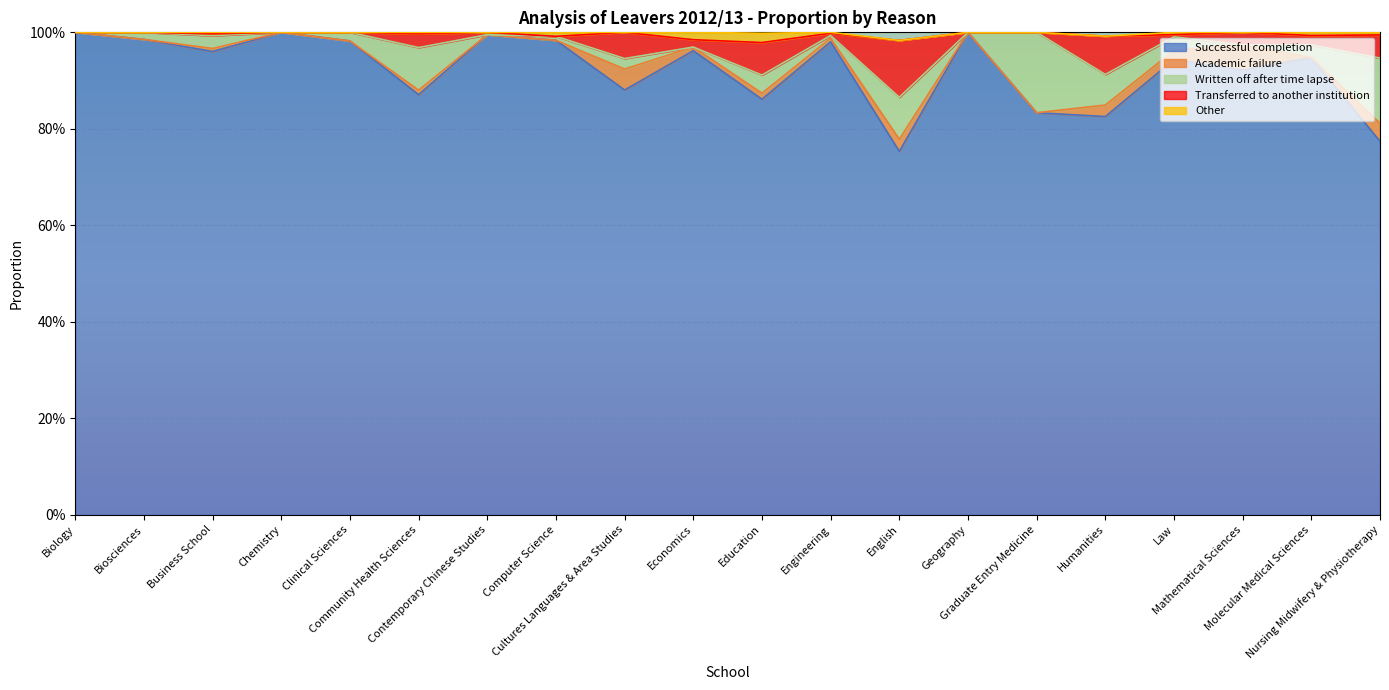

Between which two adjacent categories do Other and Written off after time lapse first intersect?

Cultures Languages & Area Studies and Economics